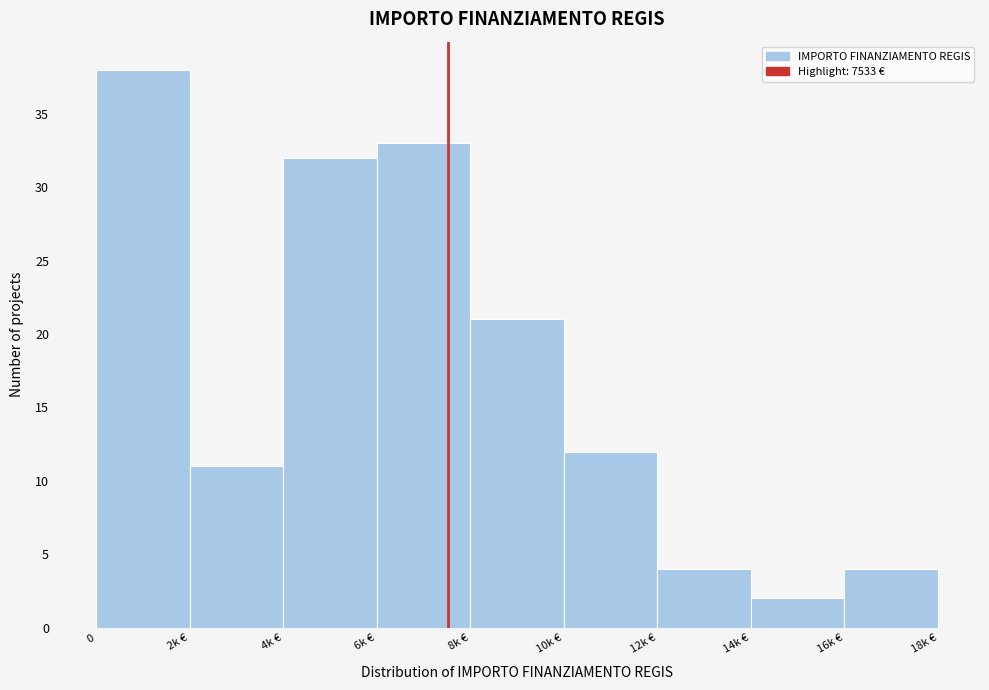

Reading left to right, transcribe all the data shown in this chart.

0=38	2k €=11	4k €=32	6k €=33	8k €=21	10k €=12	12k €=4	14k €=2	16k €=4